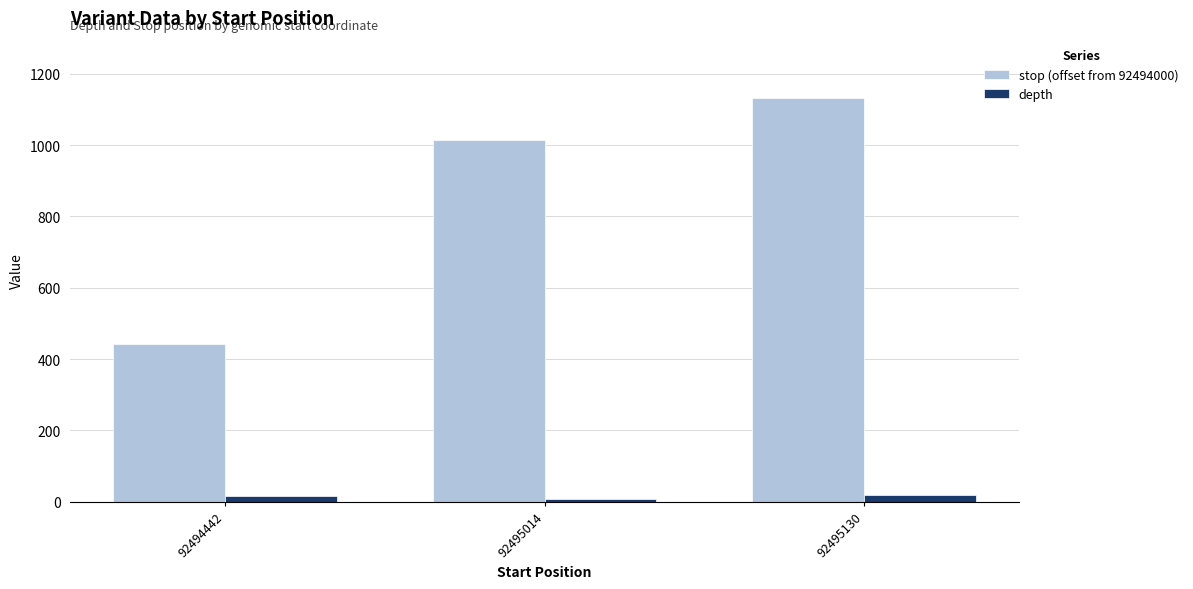

How many data points does each series have?

3